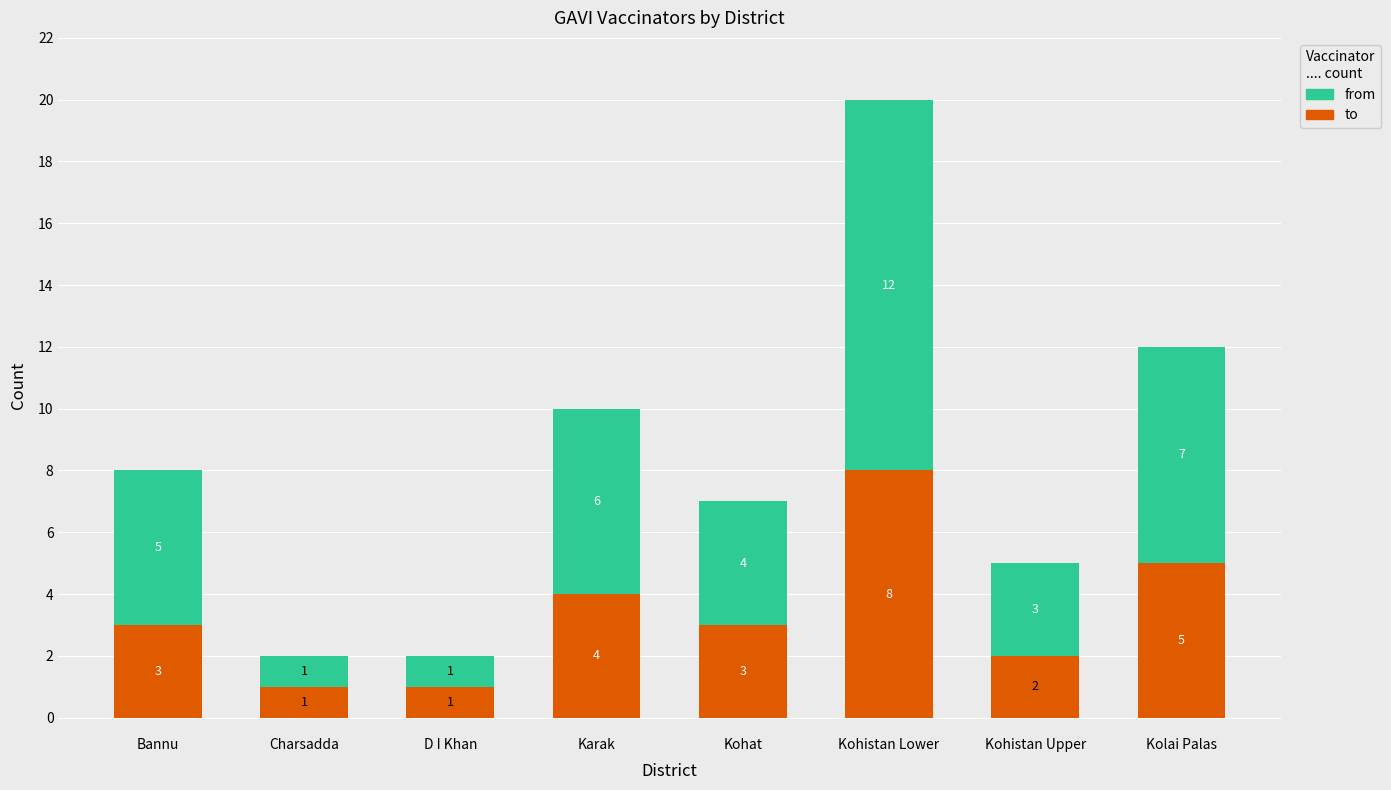

Reading right to left, what are the values for to?

5	2	8	3	4	1	1	3